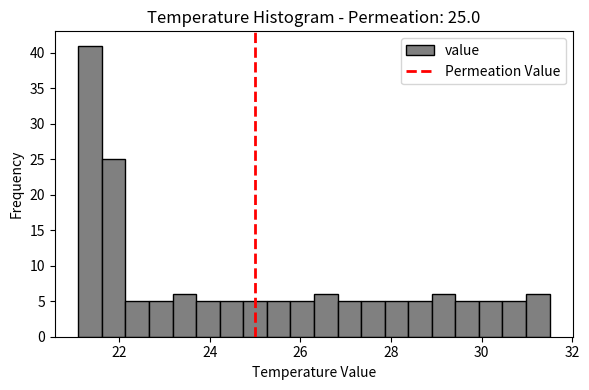

Read against the x-axis, roughly where is the centre of the tallest bar?

21.4